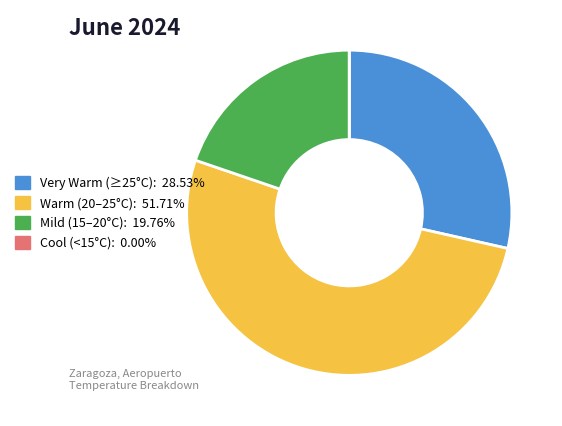

Is there a majority slice in this chart?

Yes